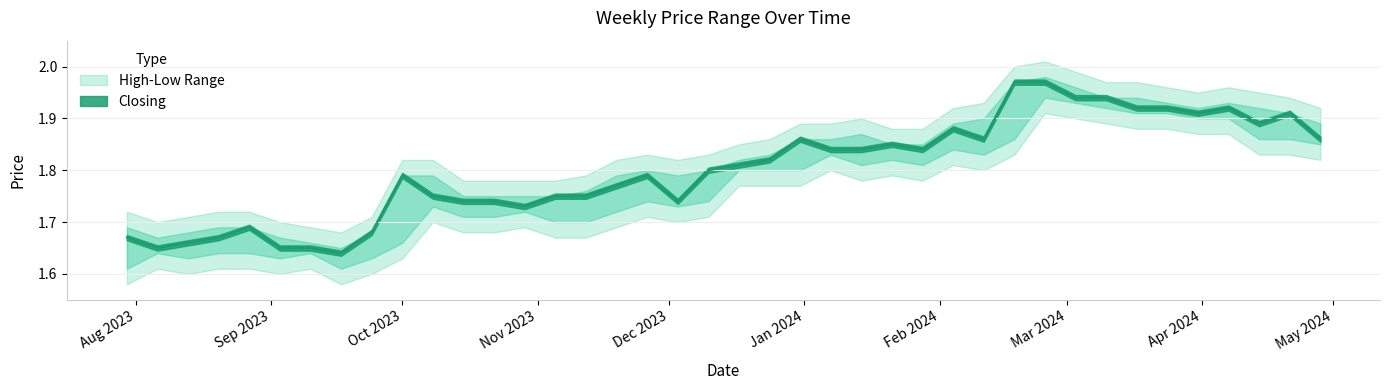

Which series has the largest range (max minus min)?

High